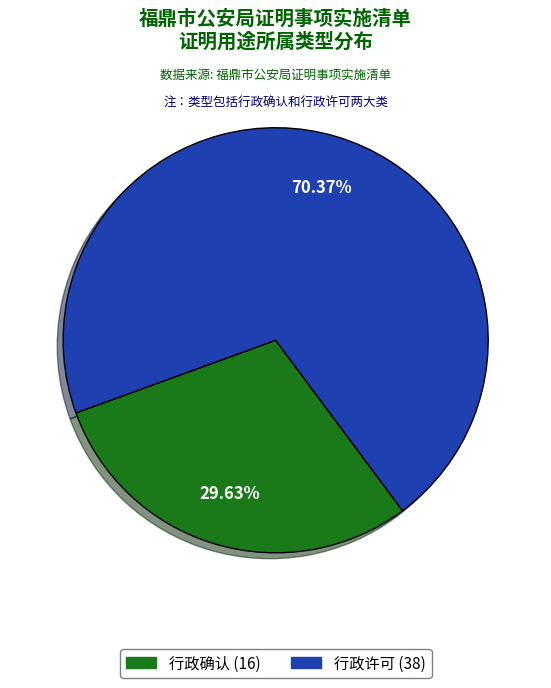

How many slices are in this pie chart?

2